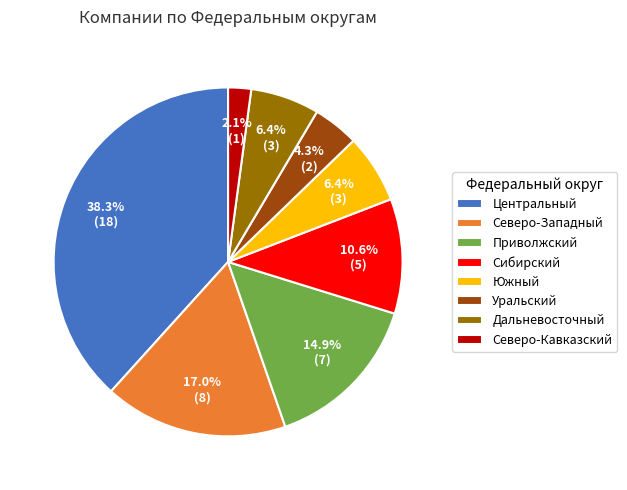

Does Приволжский represent more than half of the total?

No